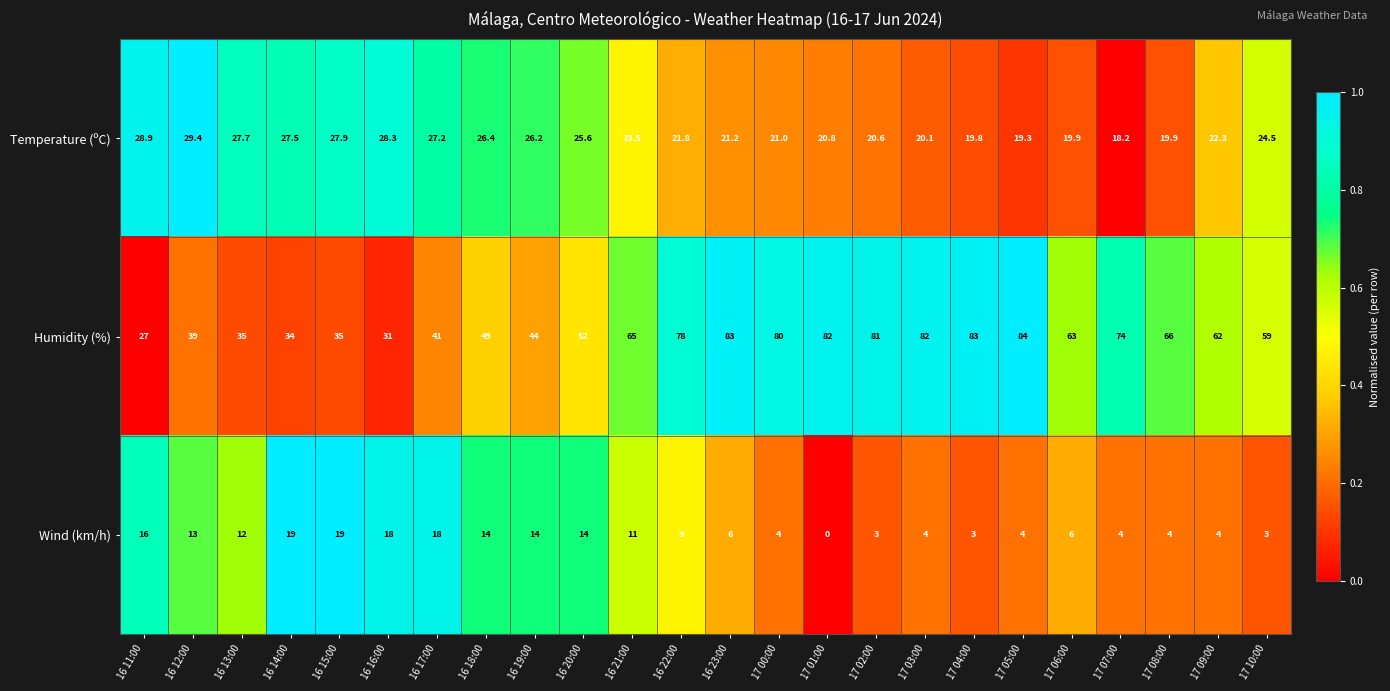

Between 16 18:00 and 17 10:00, which series saw the biggest shift?

Wind (km/h)